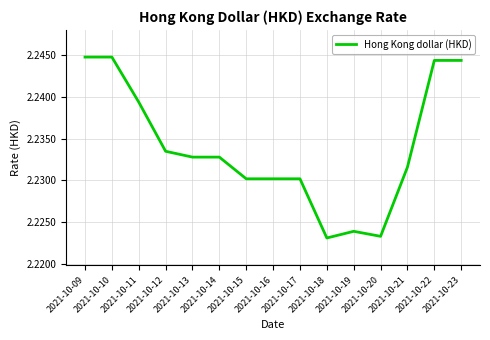

How many lines are shown in the chart?

1